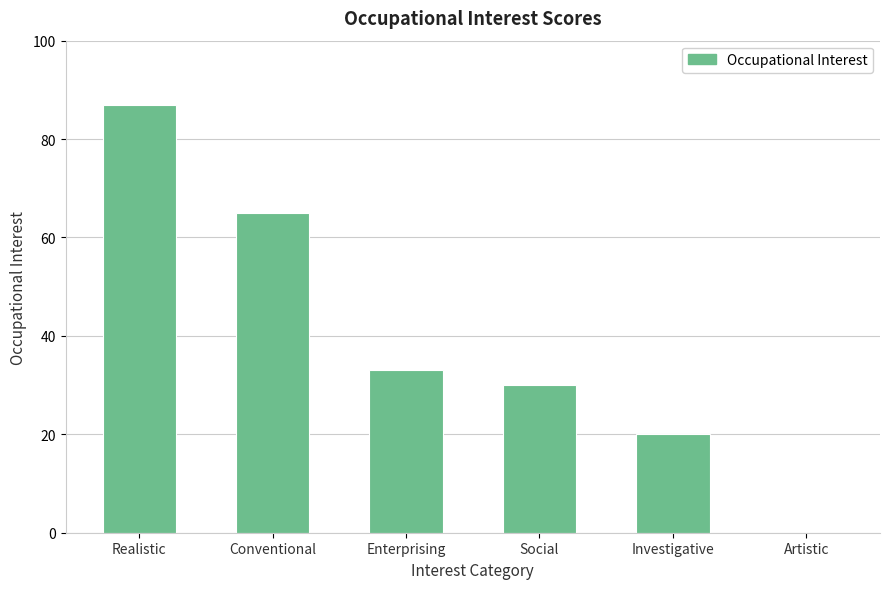

Approximately how many times larger is the value at Enterprising compared to Conventional?

0.5